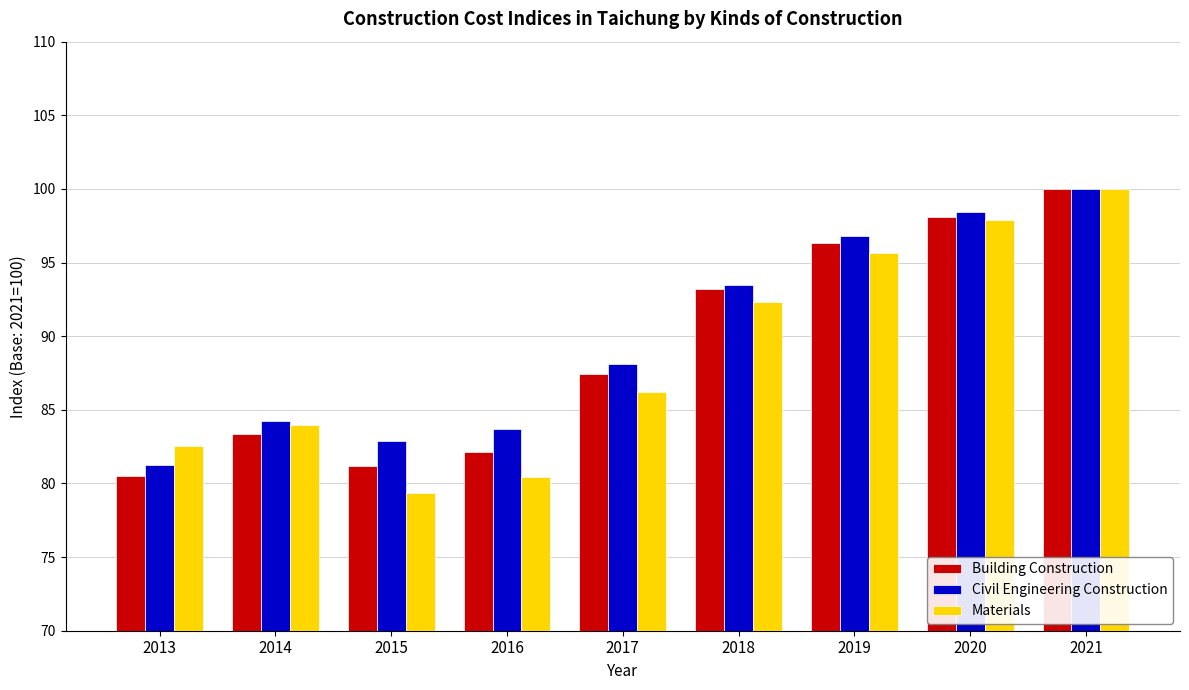

What is the value of the Civil Engineering Construction bar at the 4th from the left?

83.7